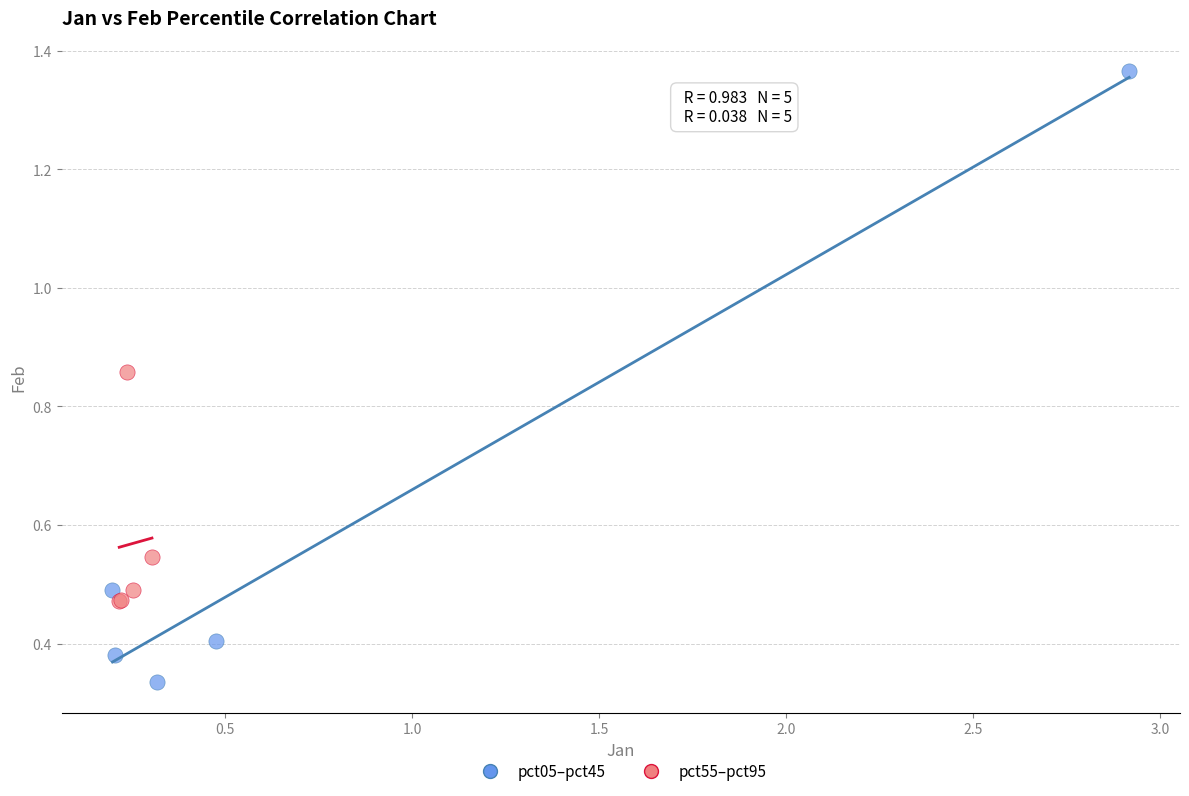

Which series contains the lowest Y value?

pct05–pct45